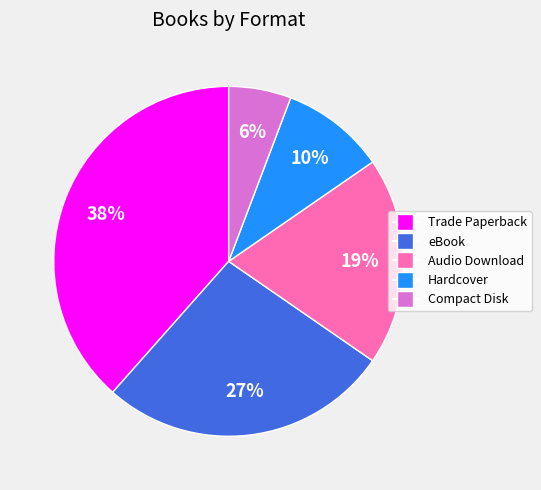

Which category has the smallest portion of the pie?

Compact Disk